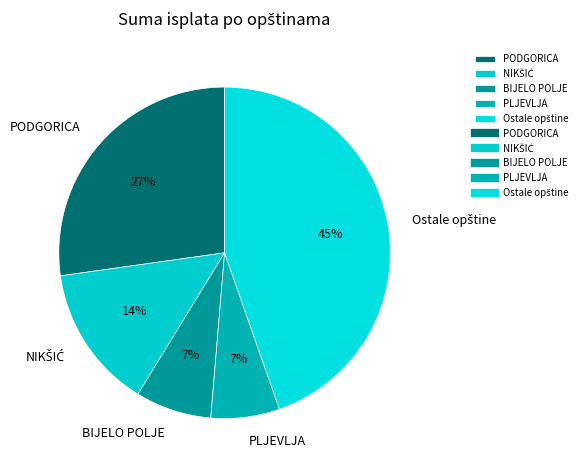

To the nearest percent, what is the average slice percentage?

20%